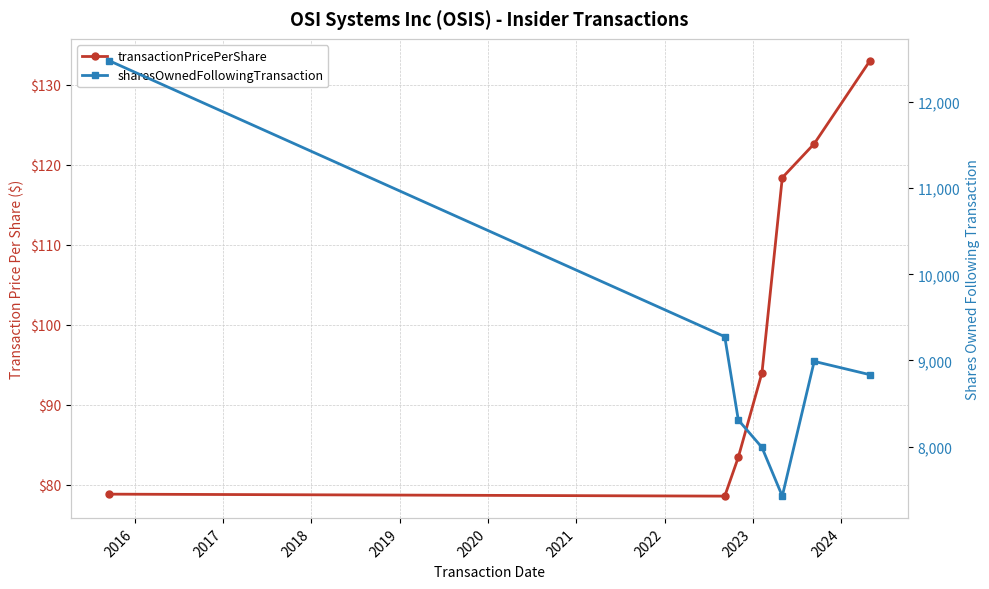

At how many categories does at least one series exceed 1952?

7